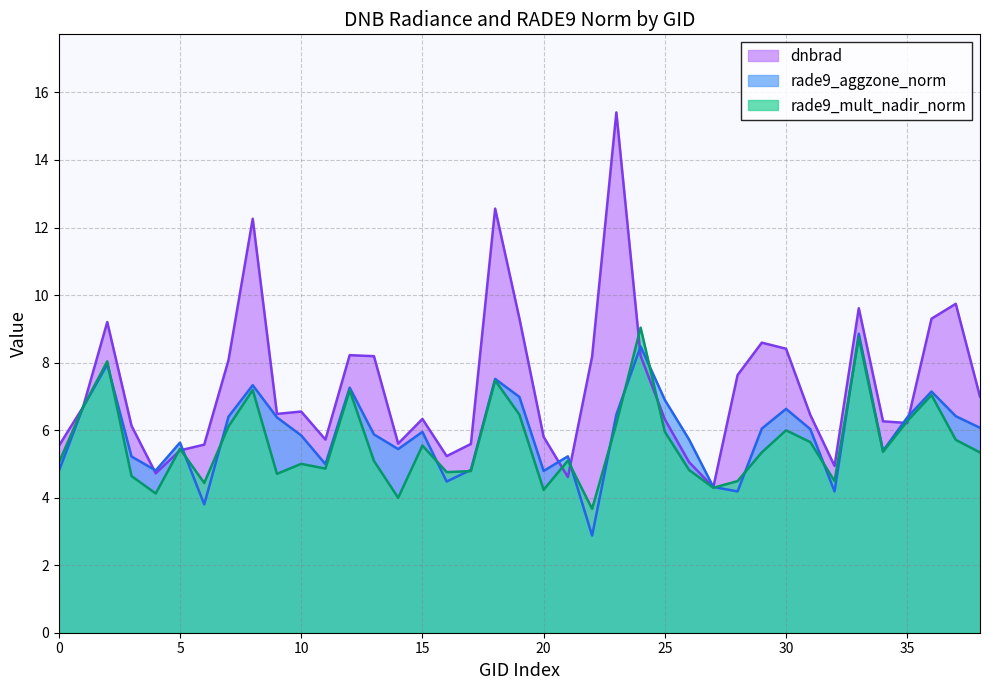

What is the value of the rade9_mult_nadir_norm point at the 20th from the left?

6.5